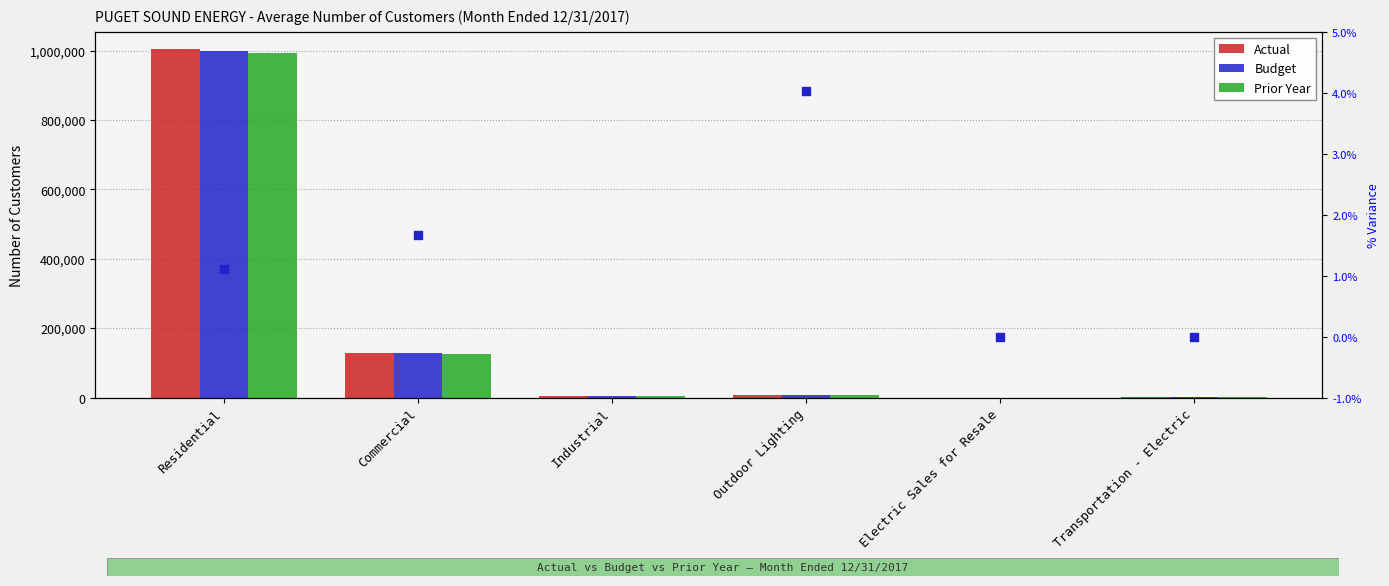

Which series has the largest total across all categories?

Actual